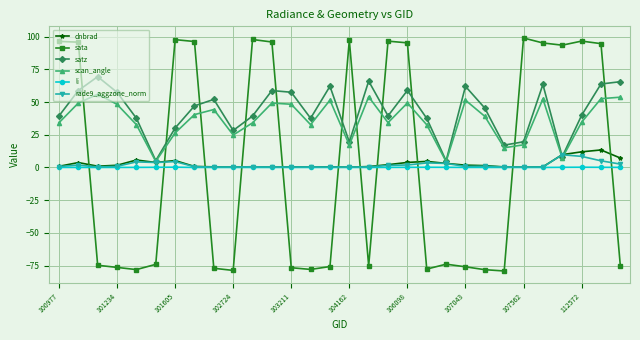

True or false: dnbrad has more than 2 points higher than both neighbors.

True